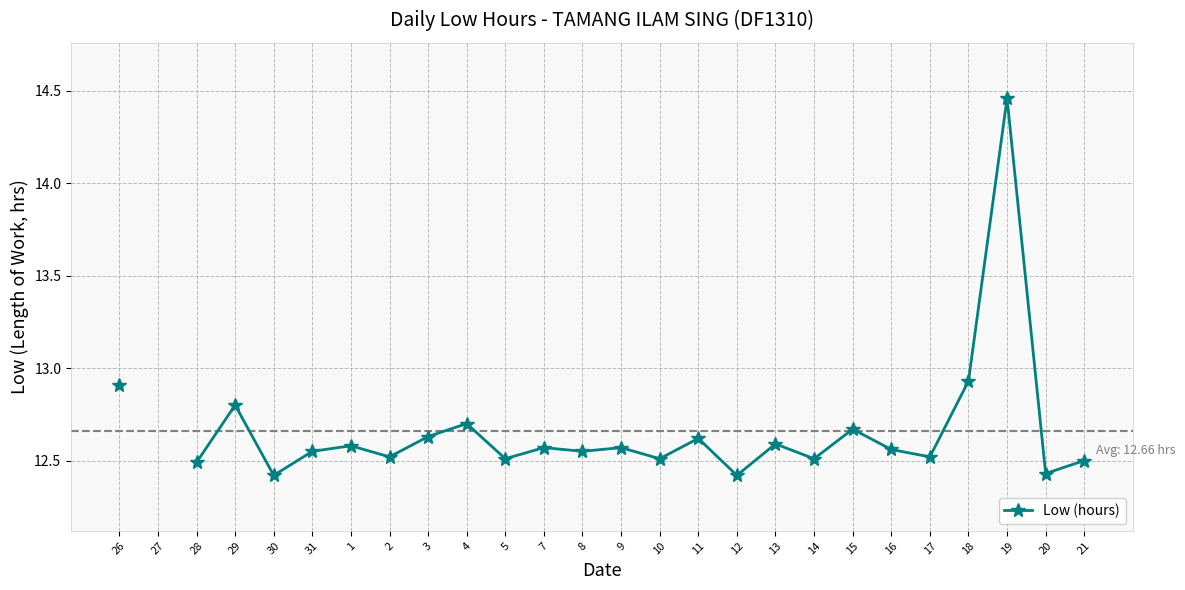

Count the number of categories in the chart.

26